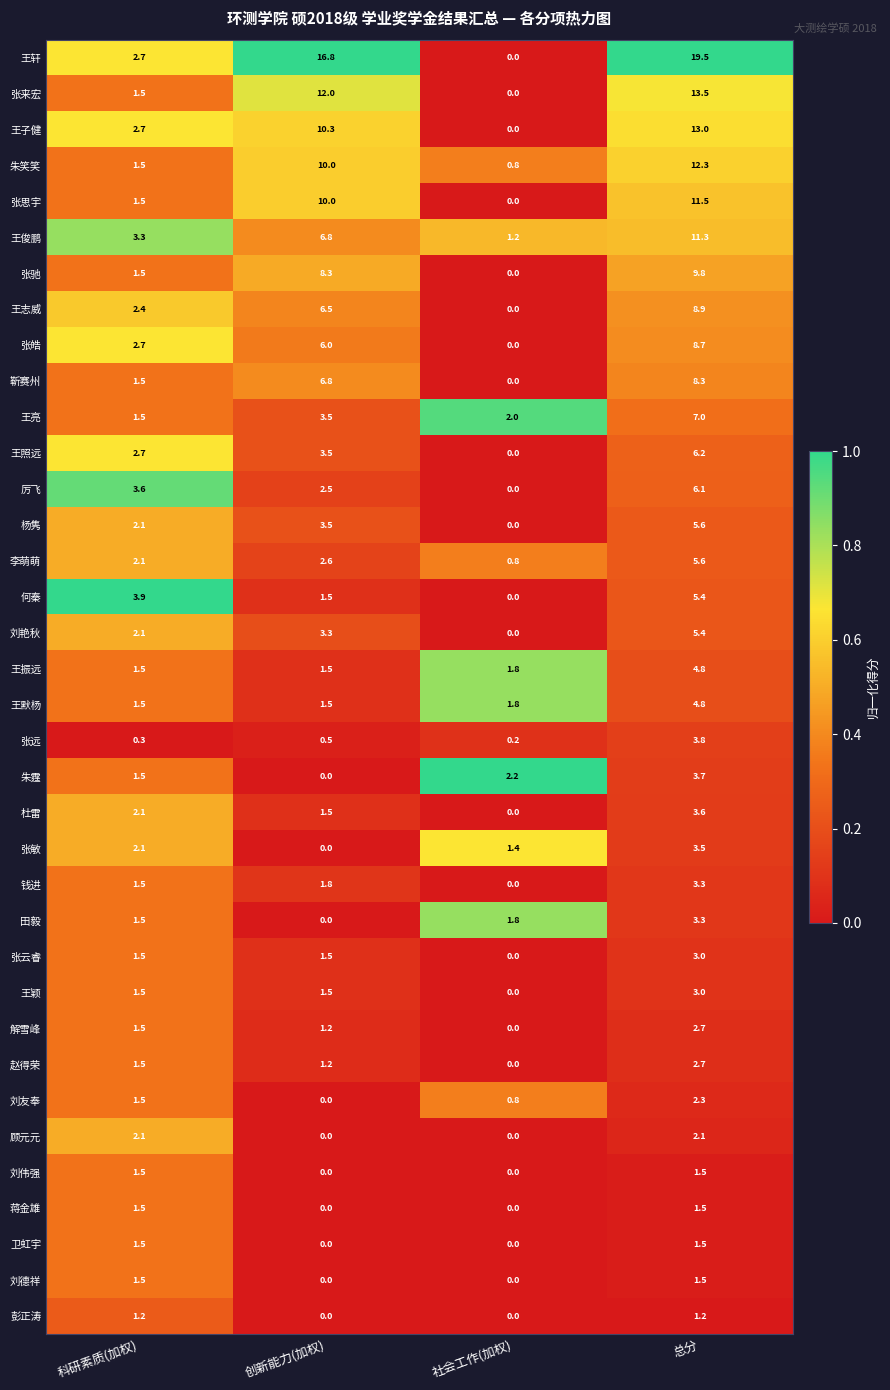

What is the total value across all series at 总分?

211.9